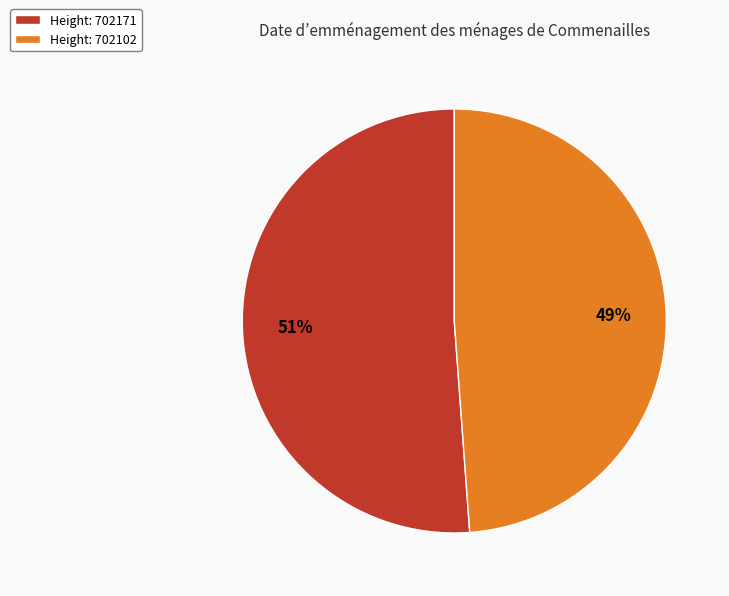

Is the sum of Height: 702171 and Height: 702102 greater than half?

Yes